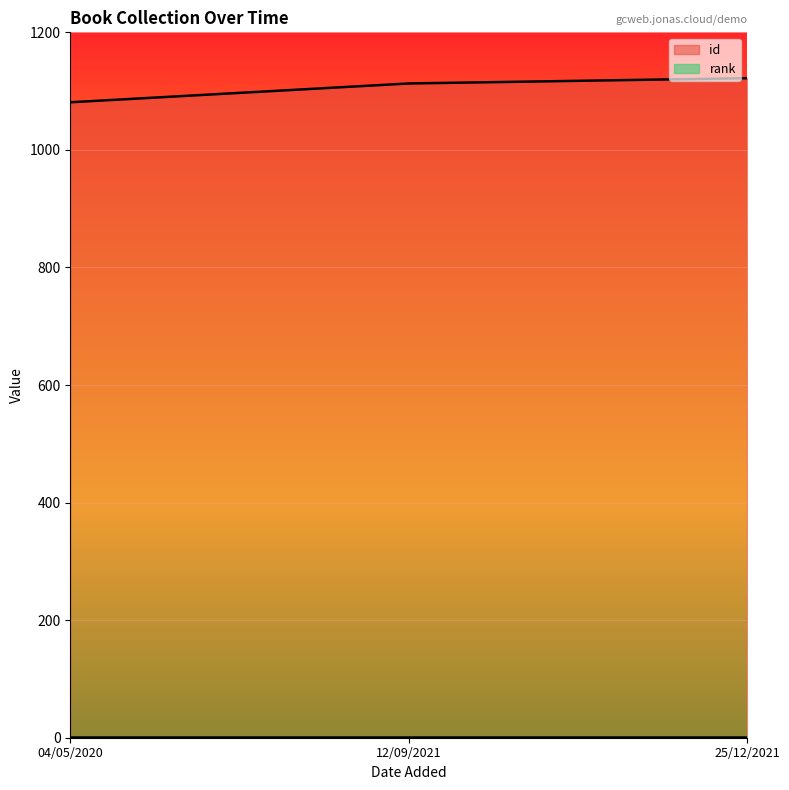

What is the value of the 3rd point from the left?

1122